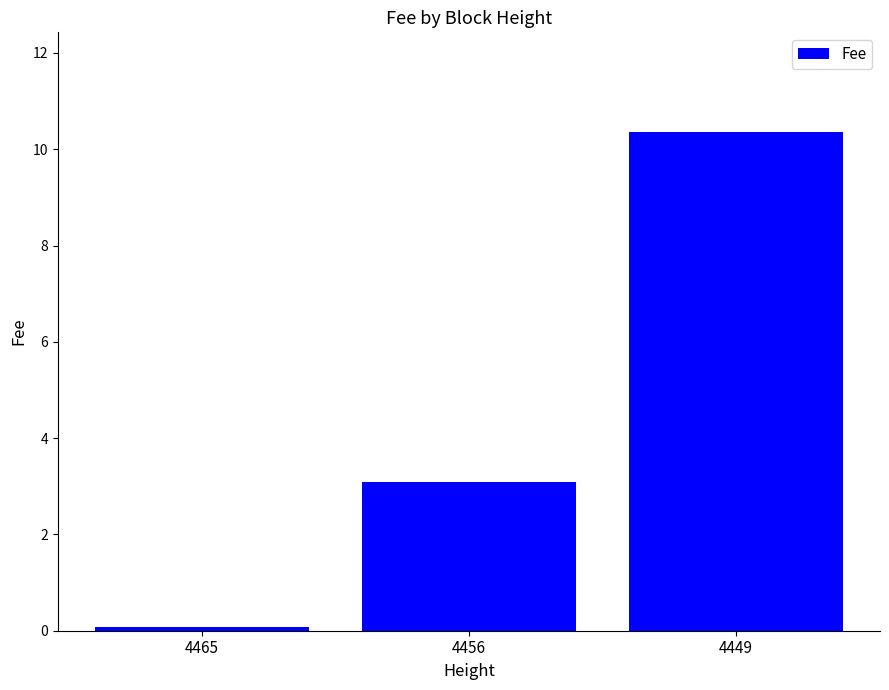

Which category has the lowest value across all series?

4465